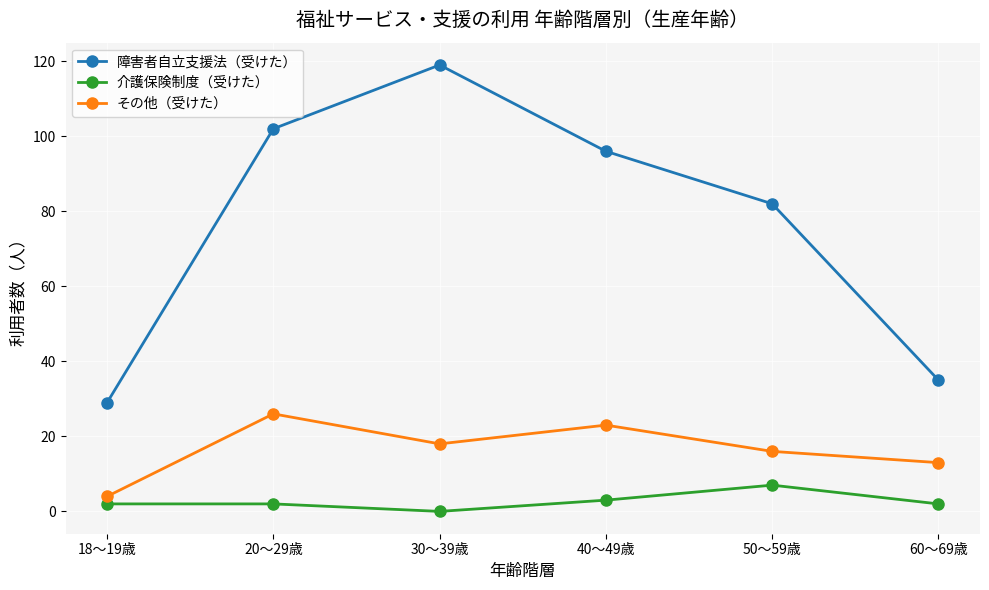

What is the lowest value of the その他（受けた） series?

4